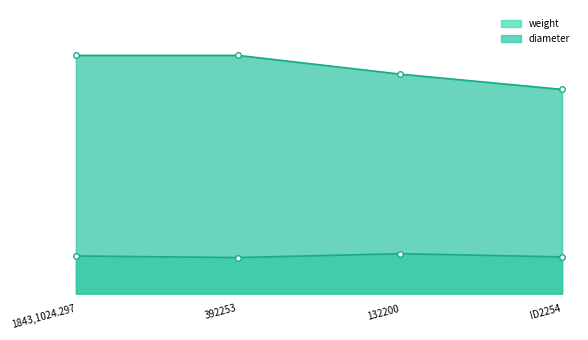

At which category does weight reach its first local peak?

132200